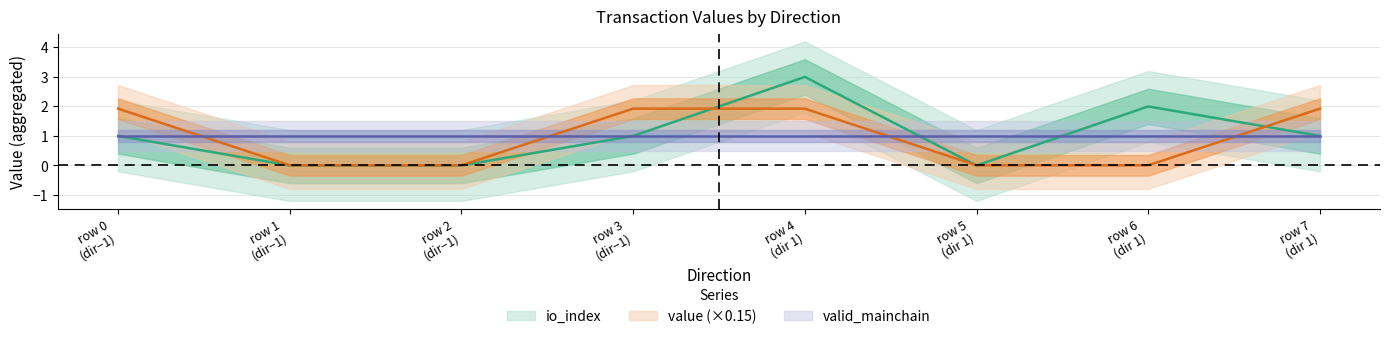

Is it true that io_index equals 0.0 at row 2 (dir−1)?

True